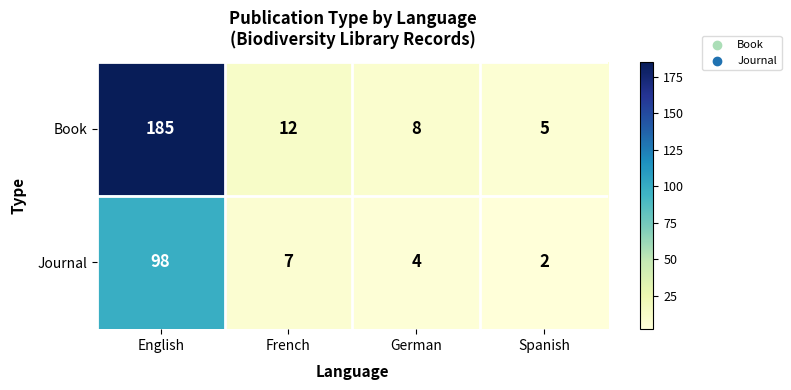

At French, list the series in order from smallest to largest.

Journal, Book